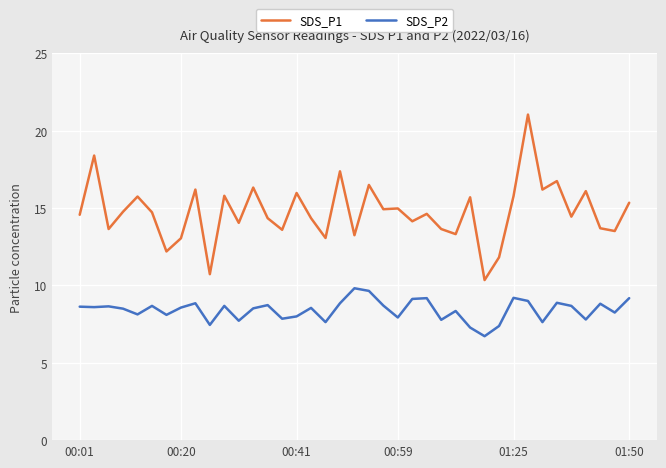

What is the difference between the maximum and minimum values in the SDS_P1 series?

10.7